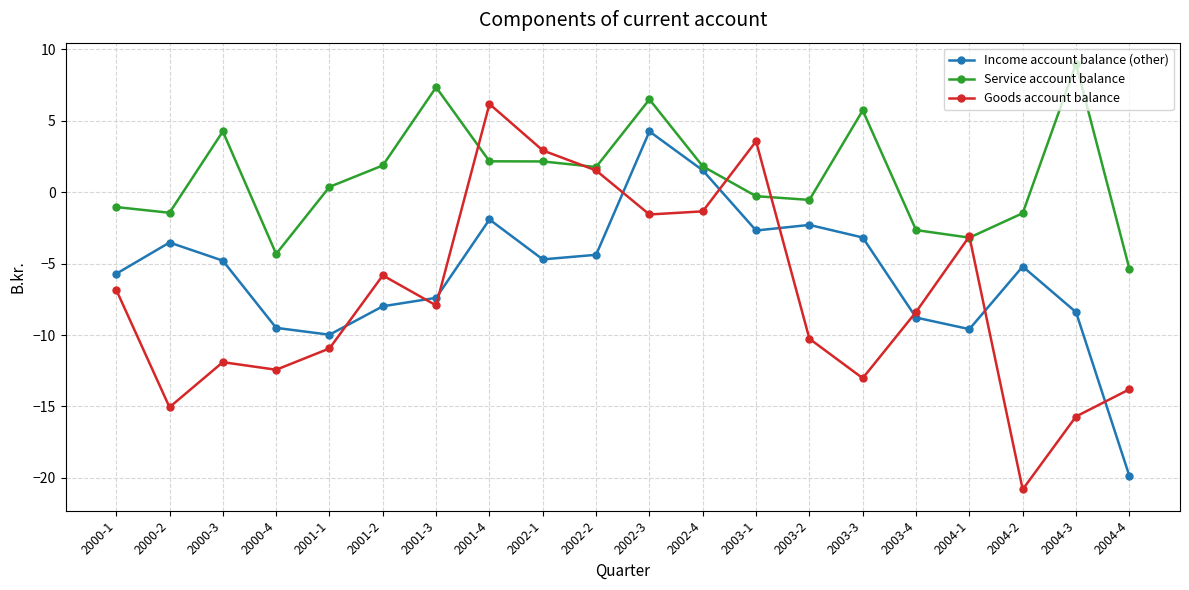

Does the chart display data point markers on the line(s)?

Yes